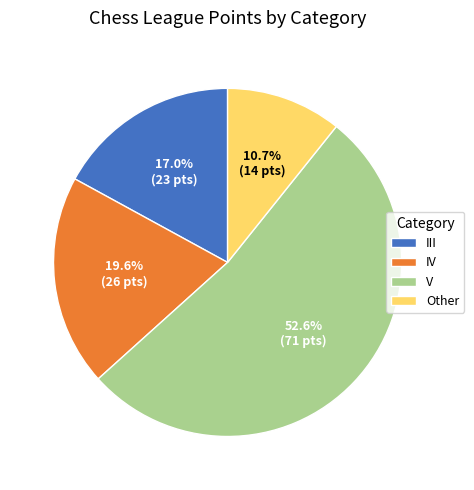

Does any single category account for the majority?

Yes